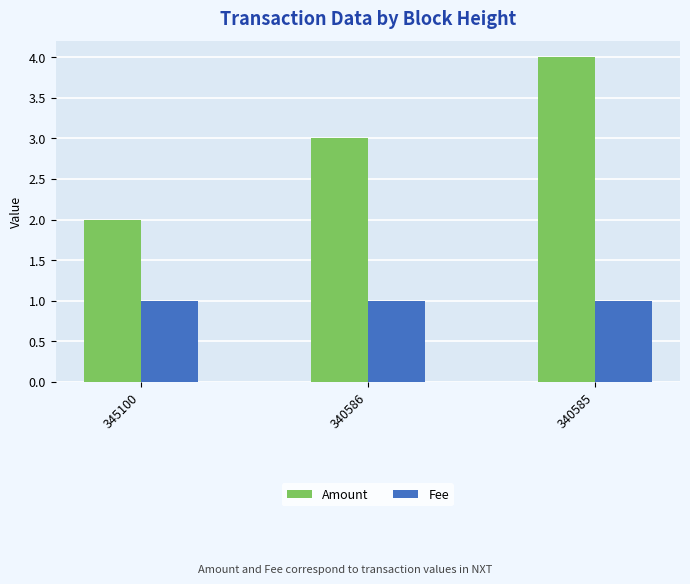

Reading left to right, extract all data points from this chart.

Amount: 2.0	3.0	4.0
Fee: 1.0	1.0	1.0